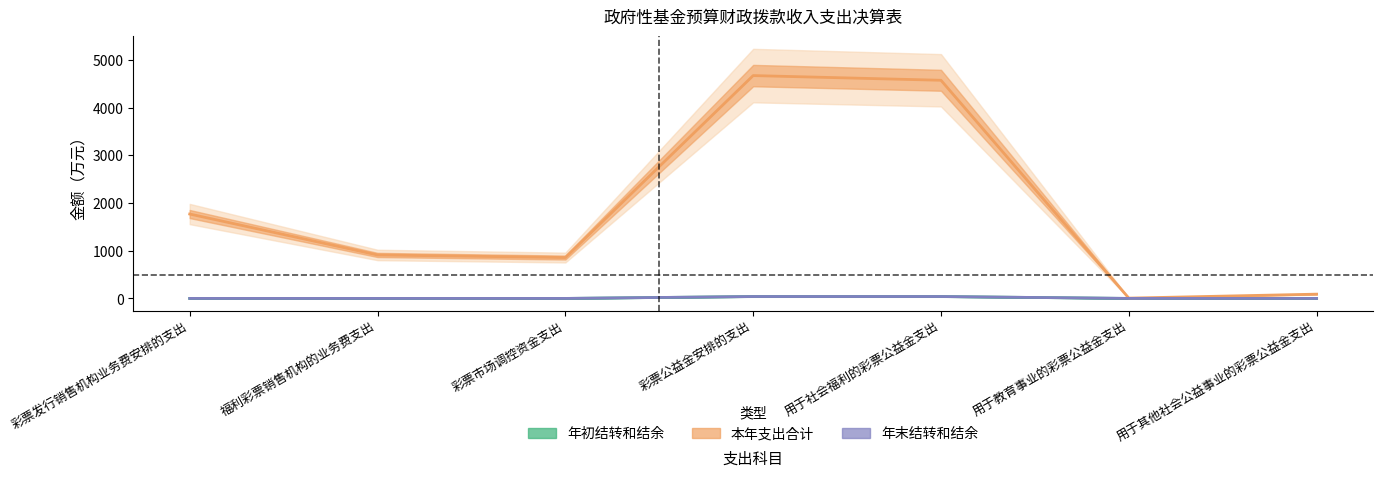

List the labels in order of 年末结转和结余 value, largest first.

彩票公益金安排的支出, 用于社会福利的彩票公益金支出, 彩票发行销售机构业务费安排的支出, 福利彩票销售机构的业务费支出, 彩票市场调控资金支出, 用于教育事业的彩票公益金支出, 用于其他社会公益事业的彩票公益金支出